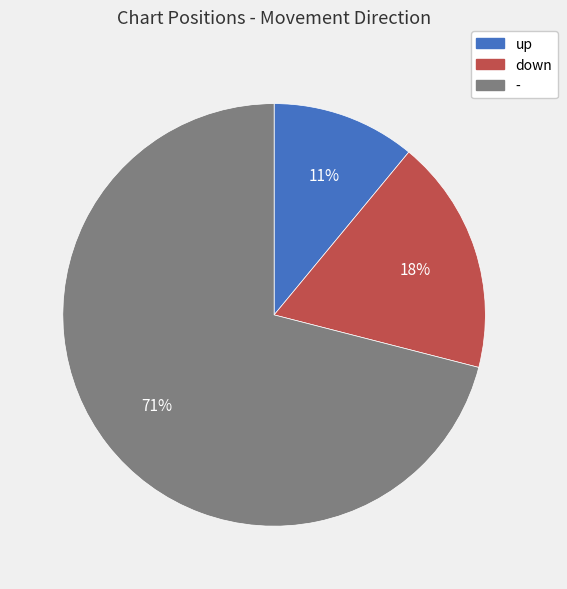

Which category has the biggest portion of the pie?

-